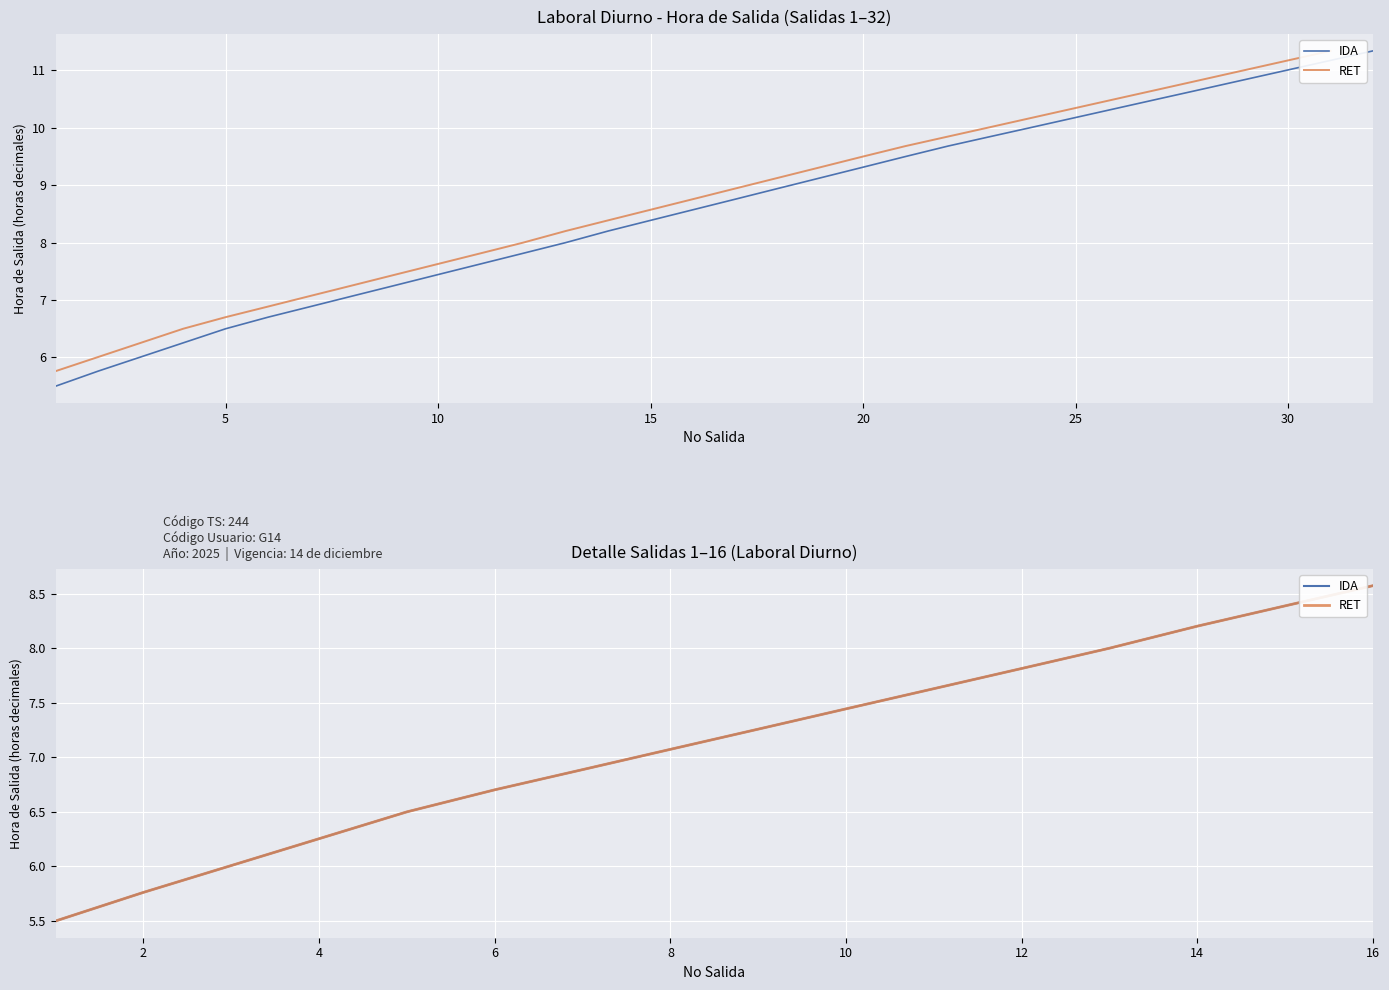

What is the label of the 2nd point from the left?

2